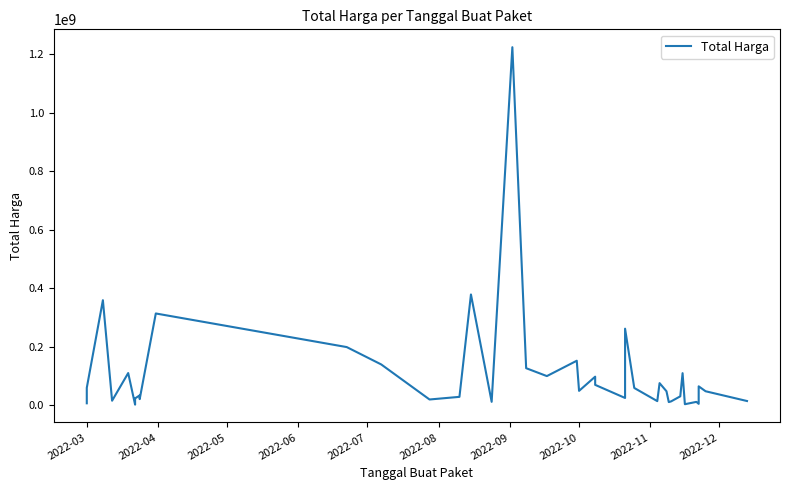

Reading left to right, list all the values displayed in this chart.

6936000	59935000	359500000	15787200	110389990	2395750	23680800	34132505	27720000	21231000	314121780	199200000	139800000	19950000	29000000	379075000	12000000	1224682000	127000000	100000000	152477000	49478000	98000000	70000000	25200000	262118150	59375000	14400000	75920000	48140000	11100000	13442000	30800000	110000000	3825000	11800000	5093000	65000000	48140000	14750000